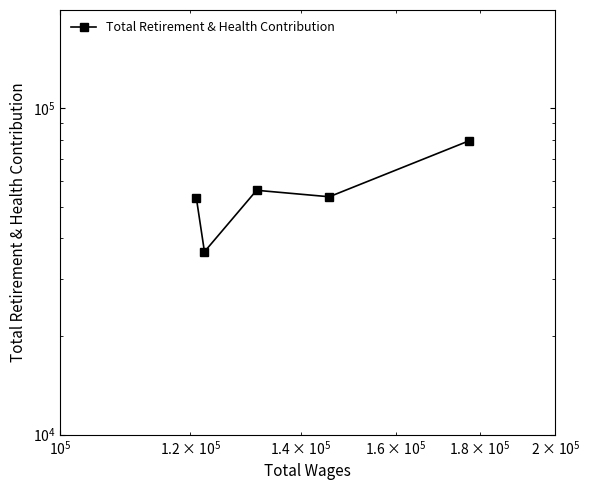

What is the difference between the maximum and second lowest values?

26324